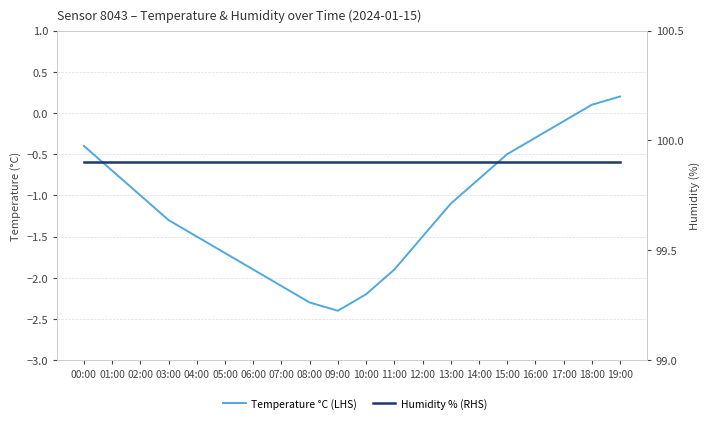

True or false: Humidity % (RHS) has more than 0 interior local peaks.

False